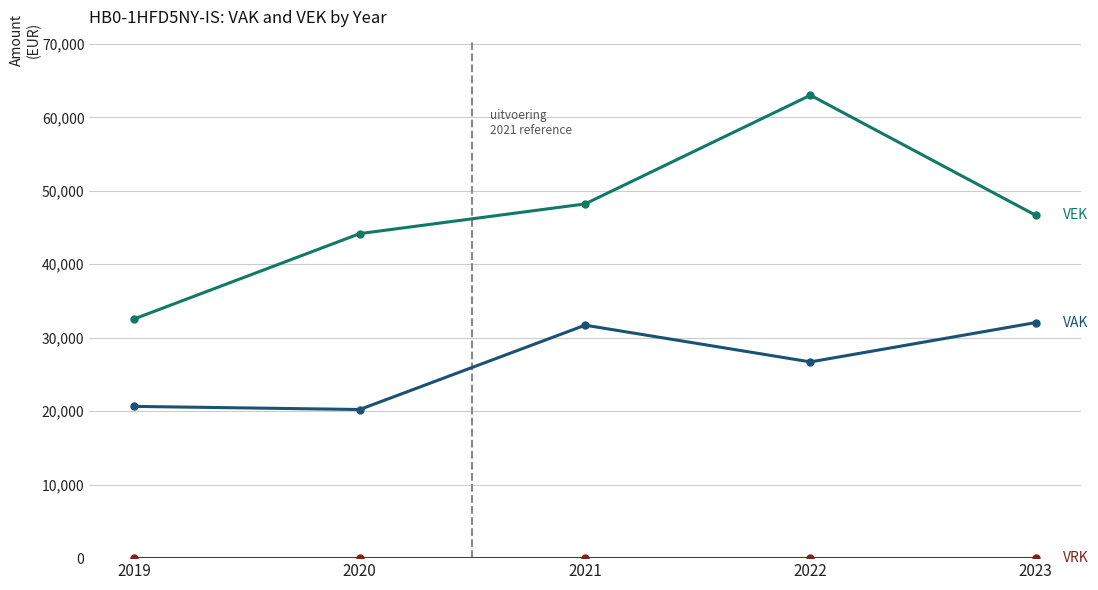

At which category is the sum across all series the highest?

2022